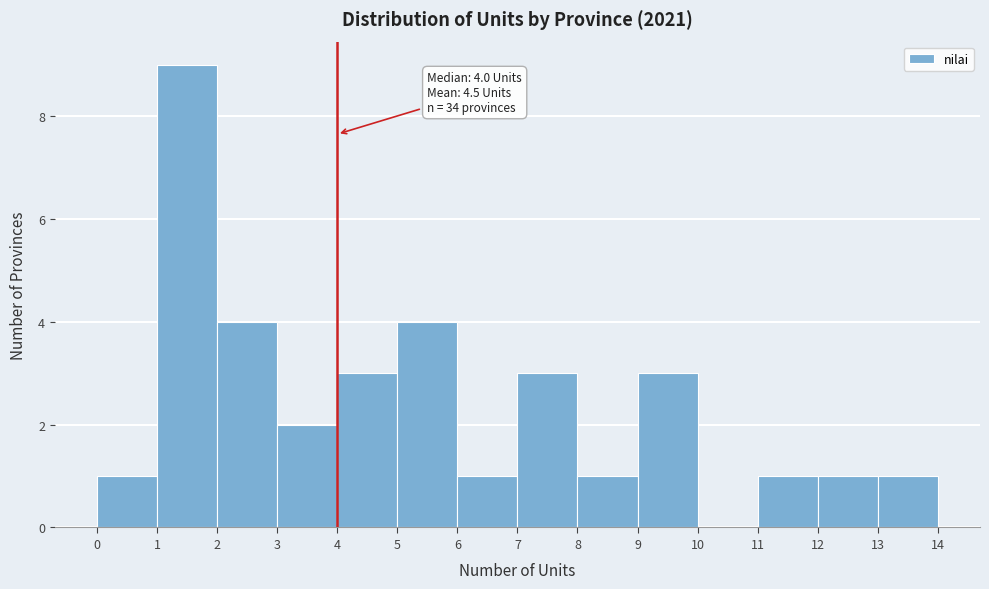

Over which range of the x-axis is the bar tallest?

1 to 2